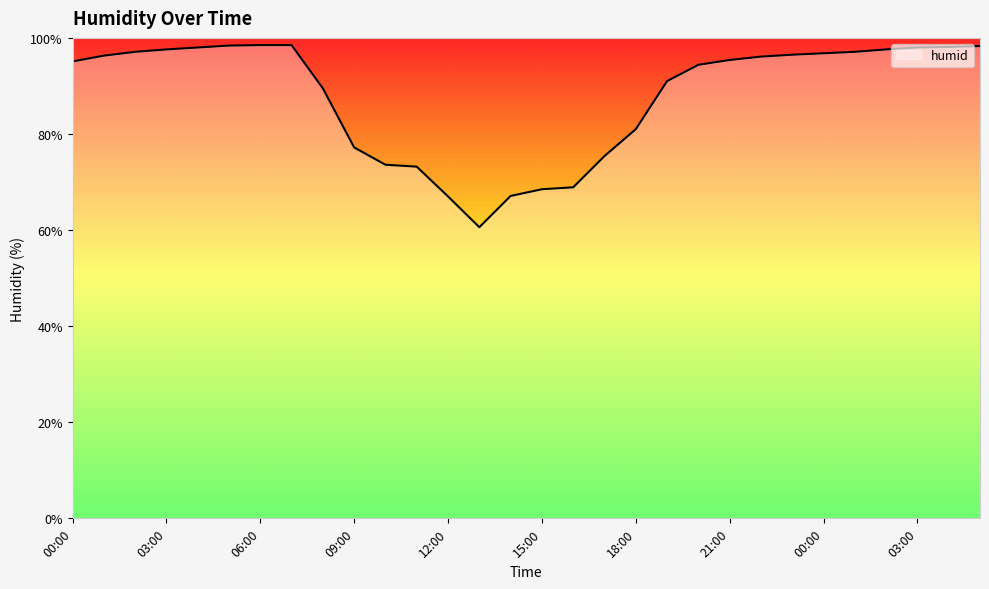

At which label is the value closest to 79?

09:00